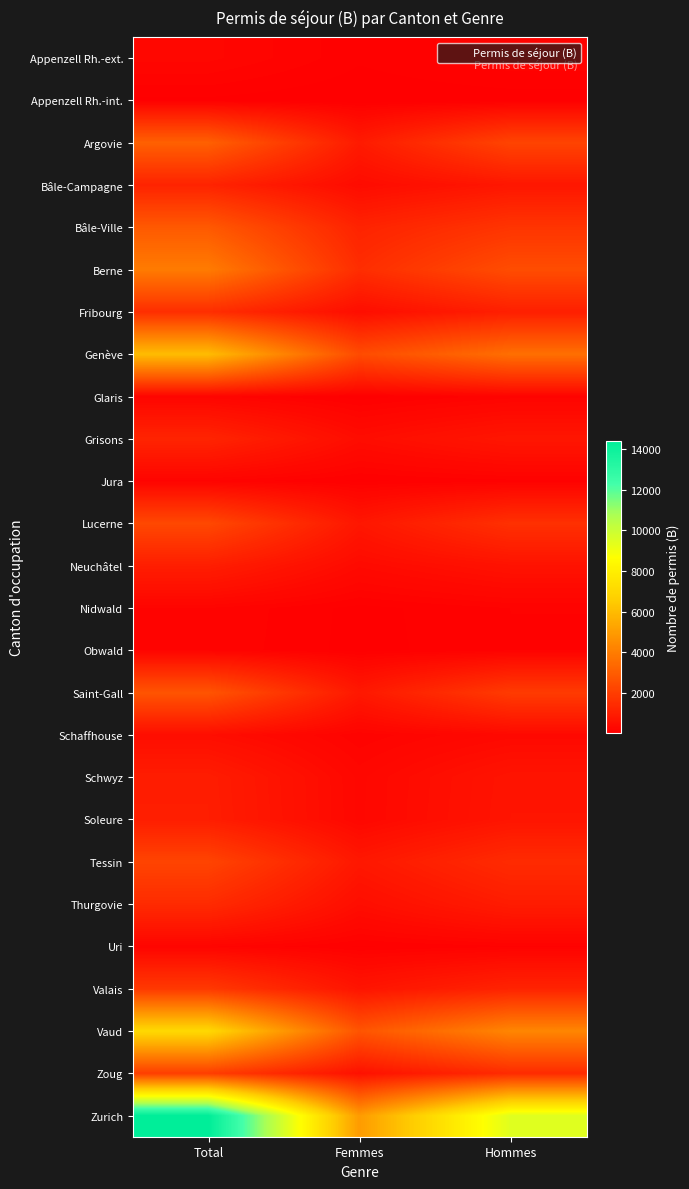

Which series has the widest spread of values?

Zurich